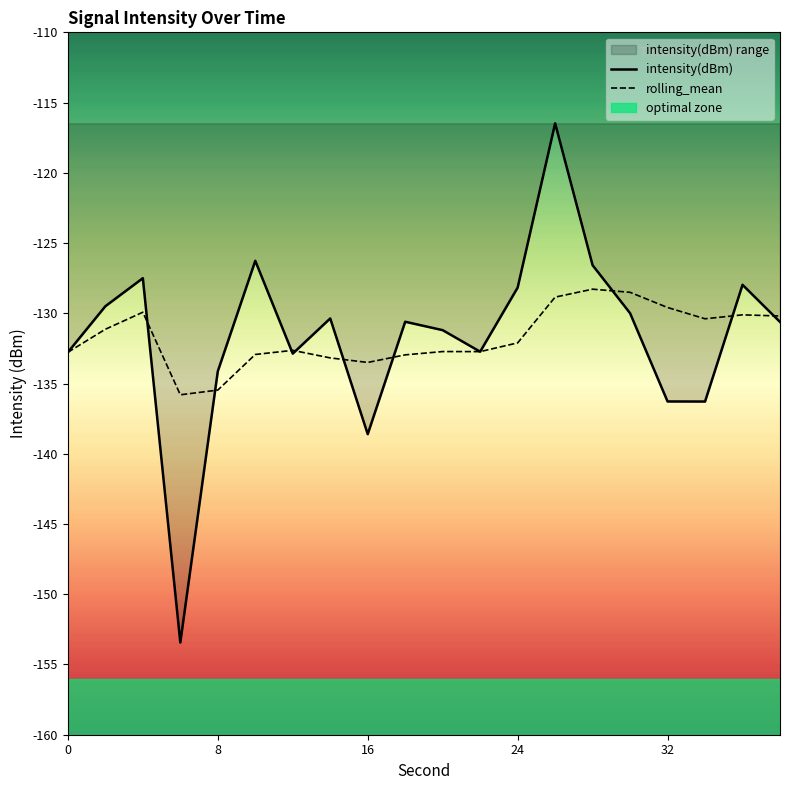

Which series has the largest range (max minus min)?

intensity(dBm)